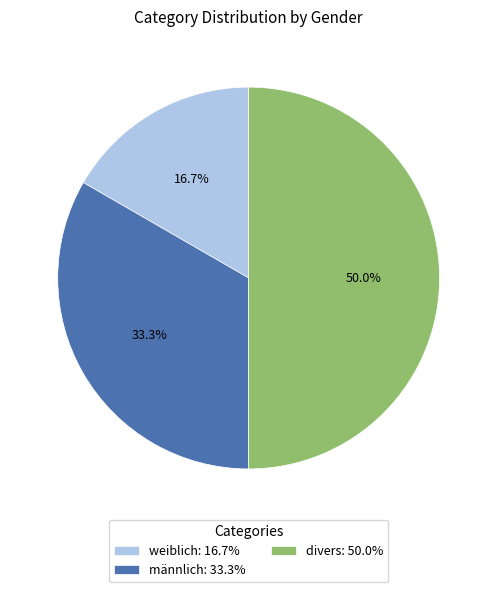

To the nearest percent, what is the difference between the männlich and weiblich slice percentages?

17%